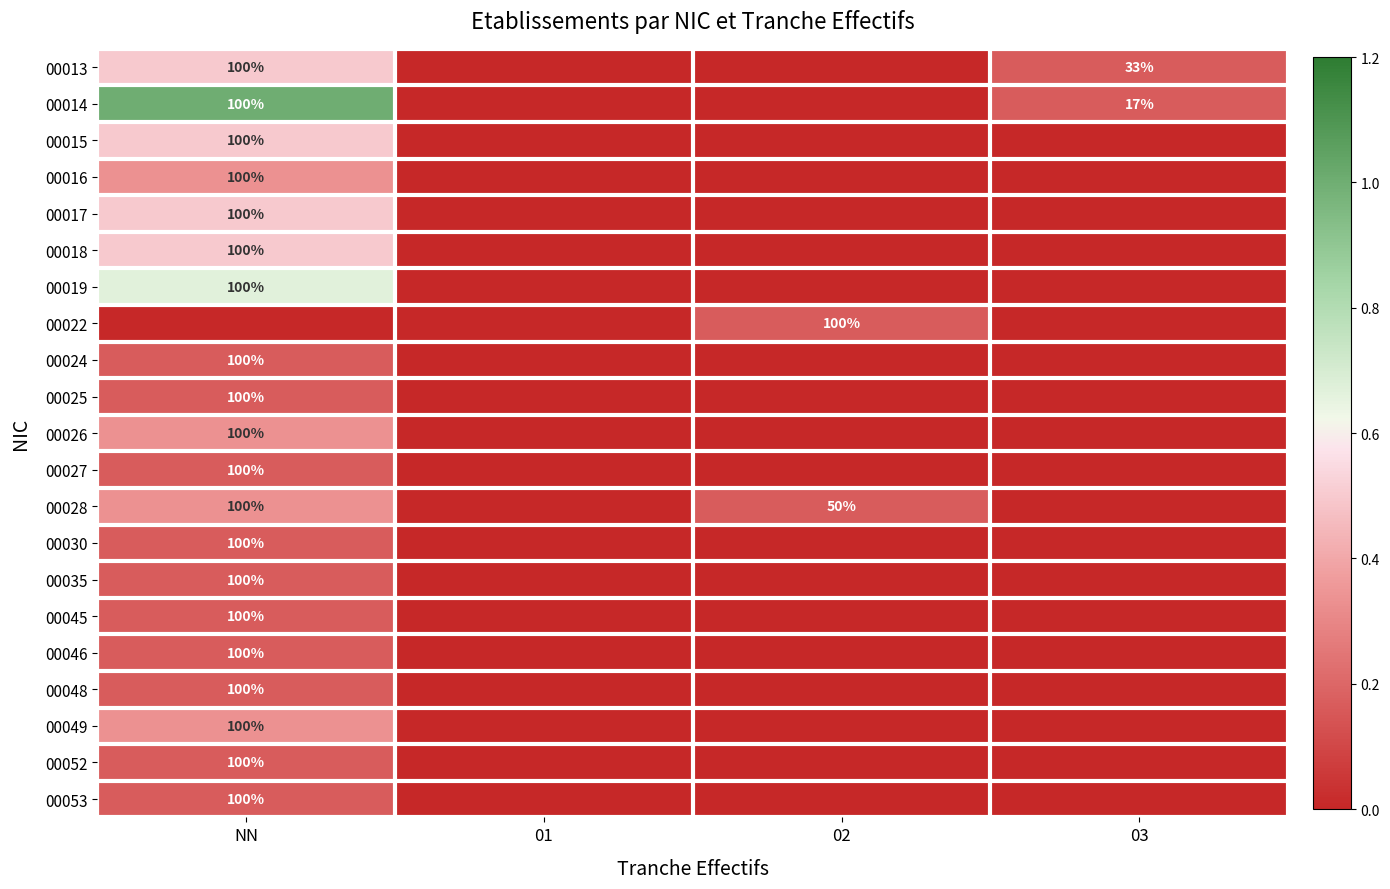

Count the number of data series in this chart.

21